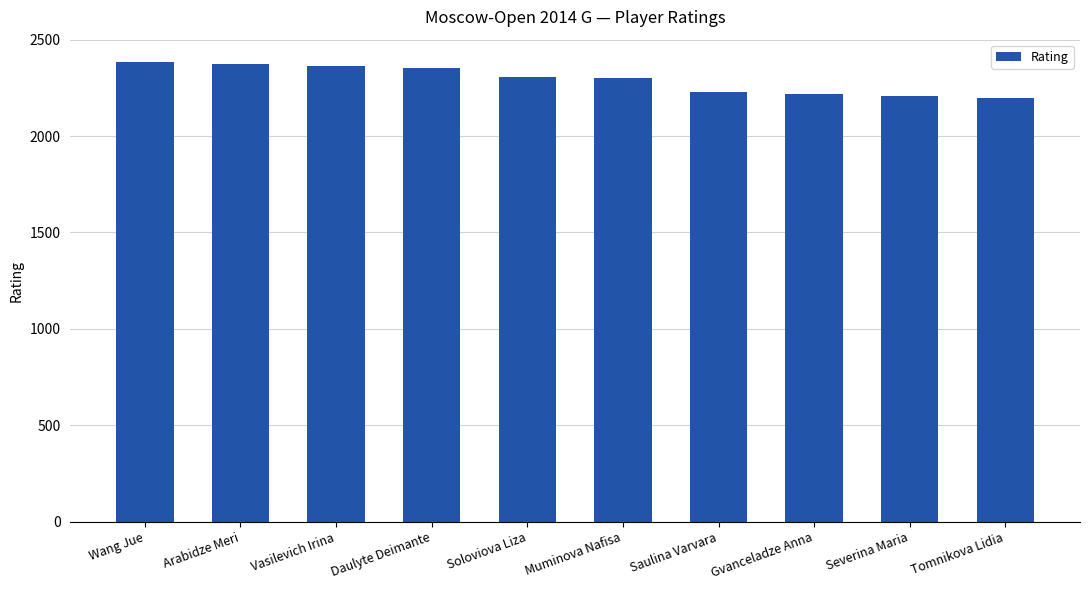

What is the maximum value shown in the chart?

2386